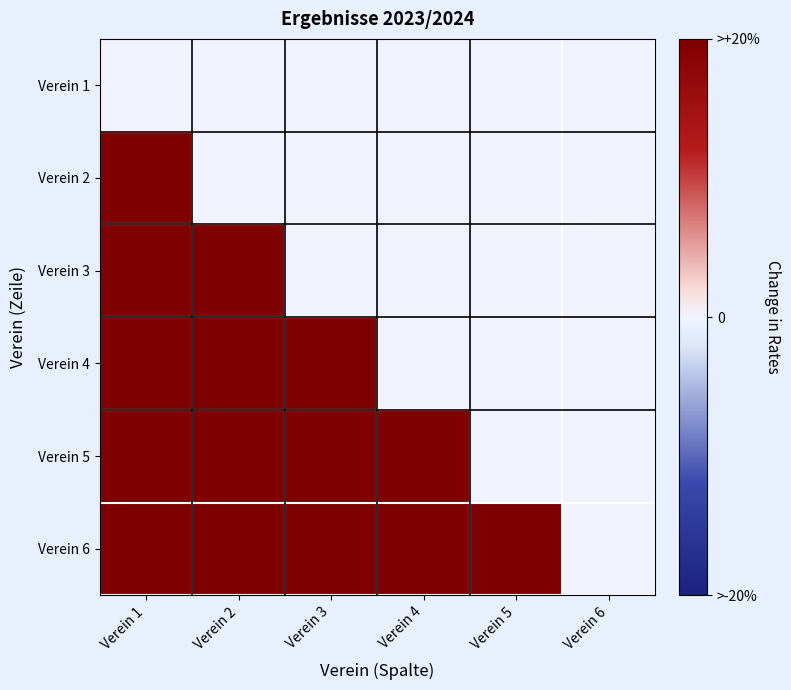

How many data points does each series have?

6